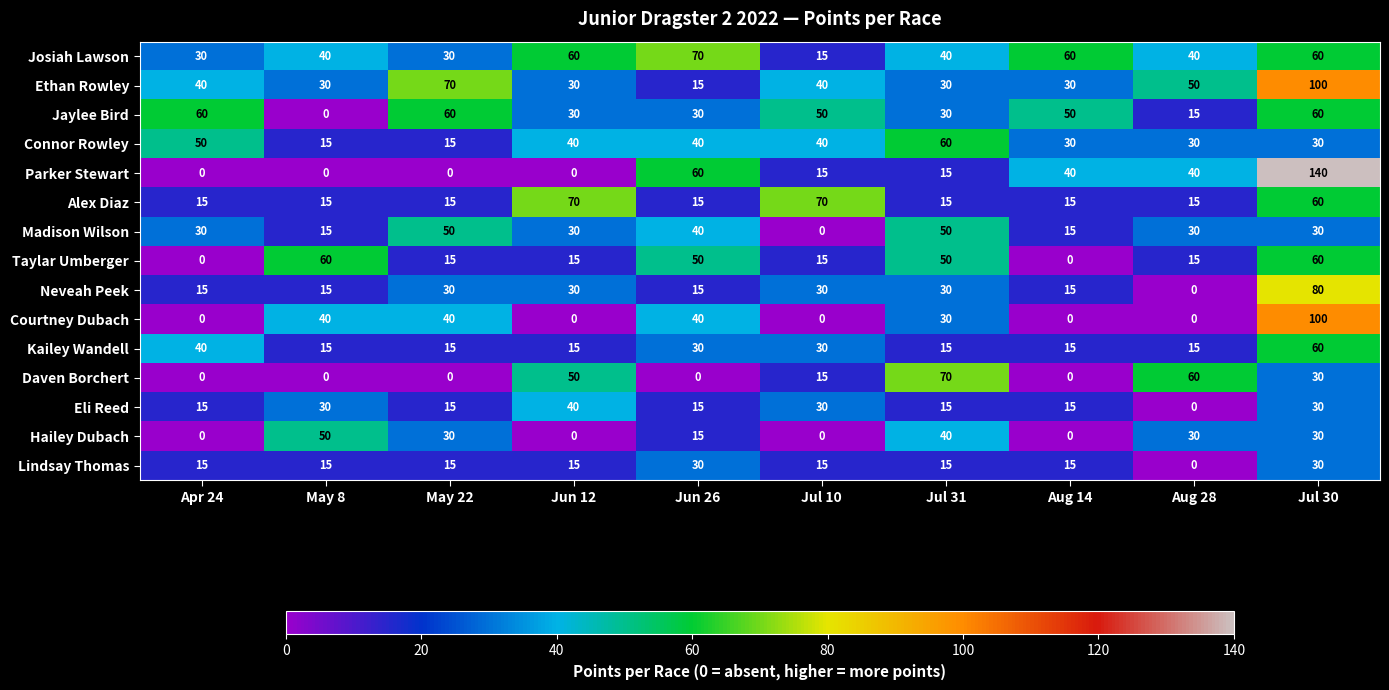

What is the difference between the maximum and second lowest values in the Alex Diaz series?

55